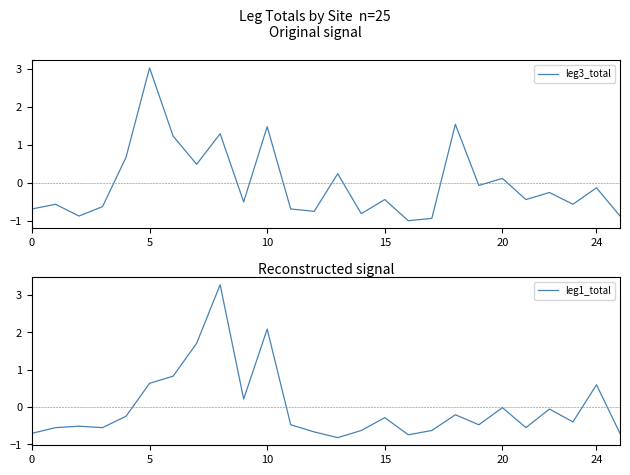

How many positive values does the leg1_total series have?

7